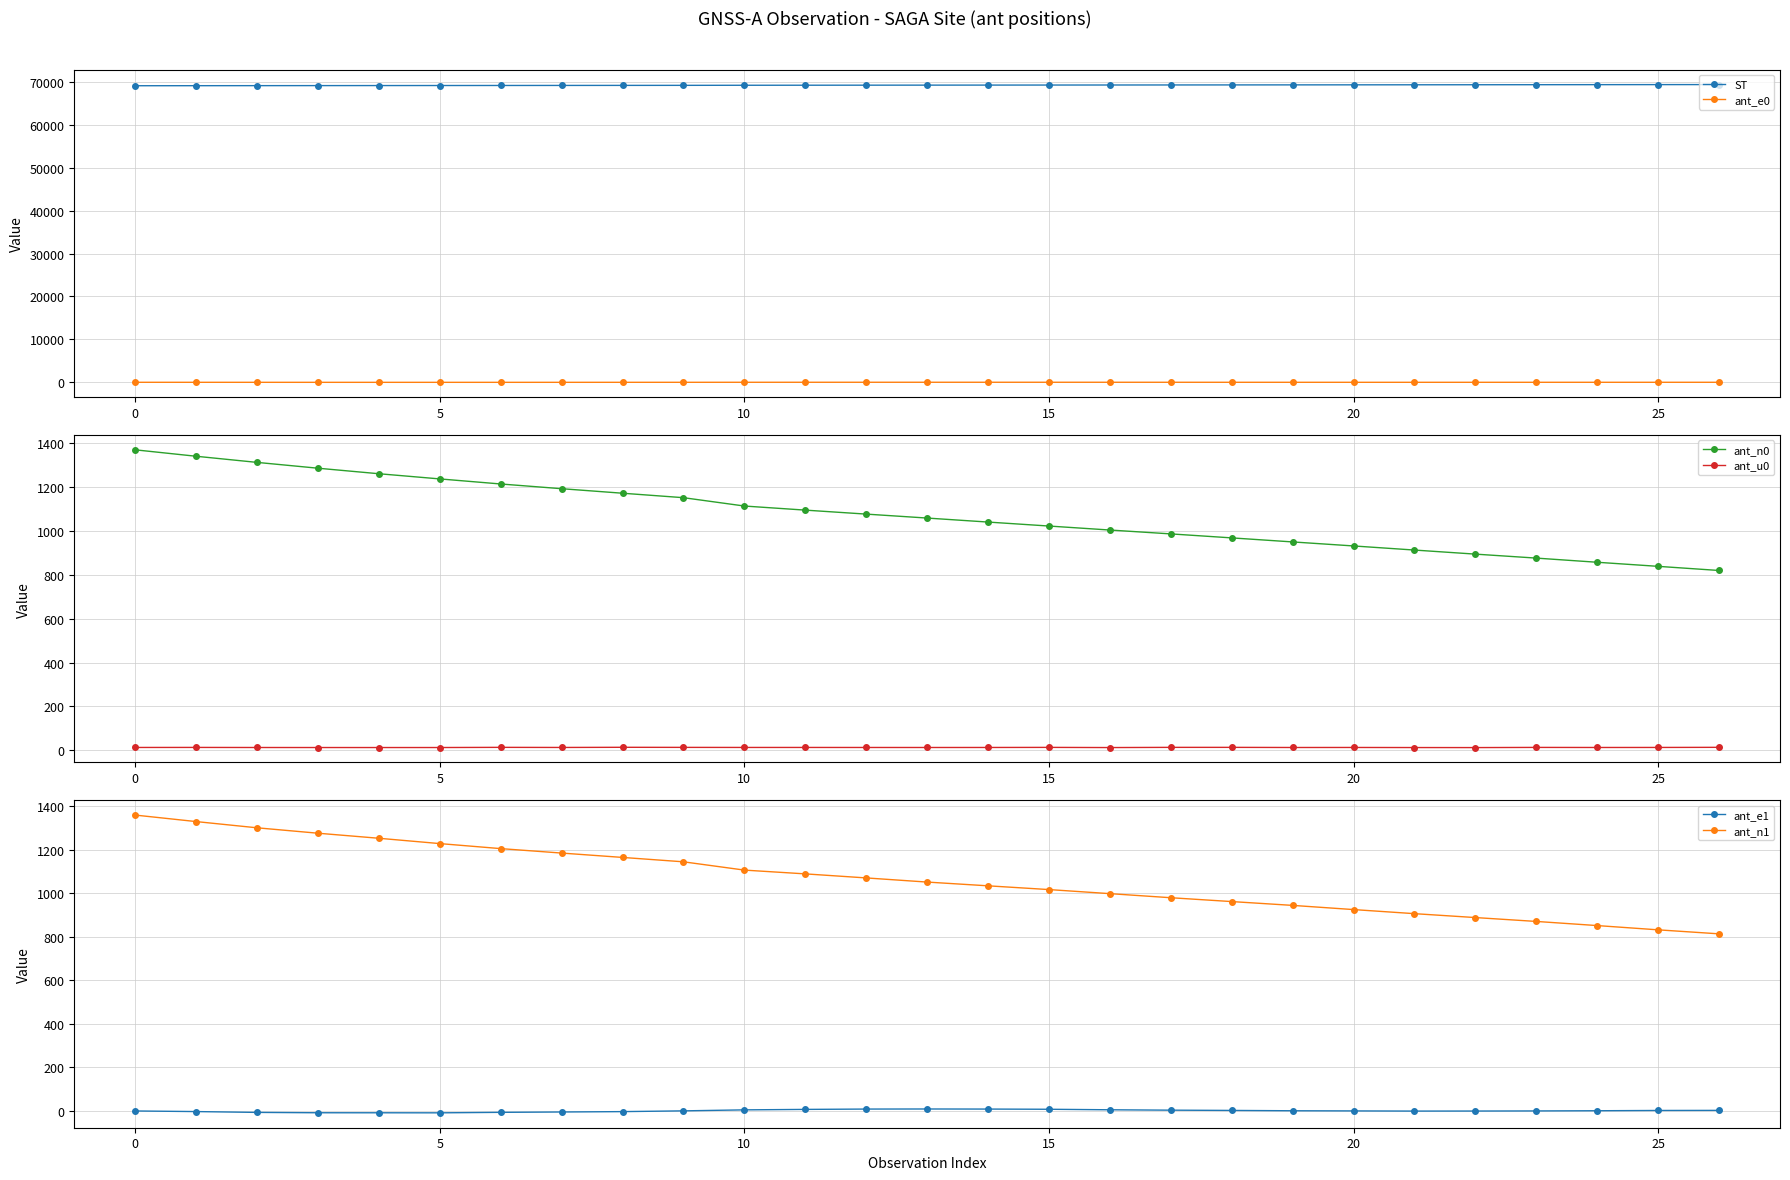

Between 26 and 16, which is larger?

26